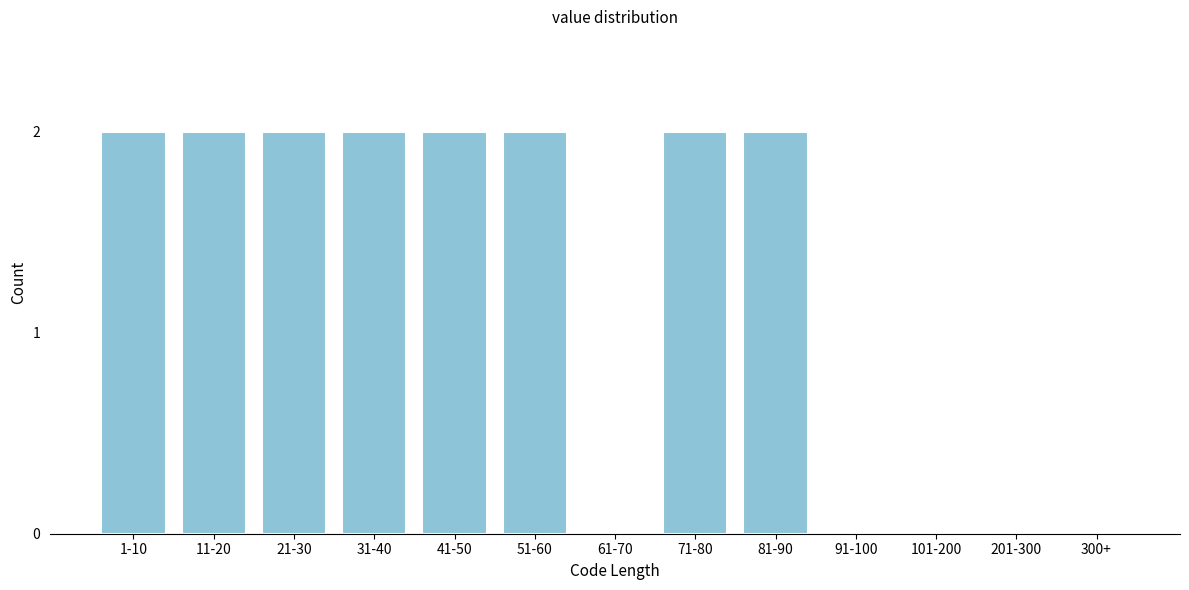

Reading left to right, list all the values displayed in this chart.

1-10=2	11-20=2	21-30=2	31-40=2	41-50=2	51-60=2	61-70=0	71-80=2	81-90=2	91-100=0	101-200=0	201-300=0	300+=0